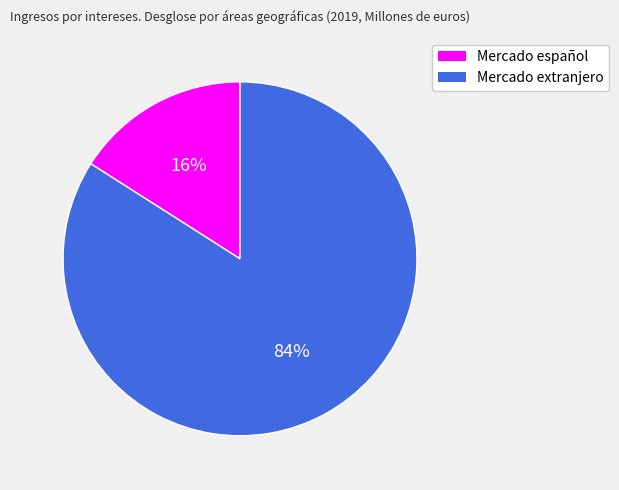

To the nearest percent, what portion does Mercado extranjero represent?

84%